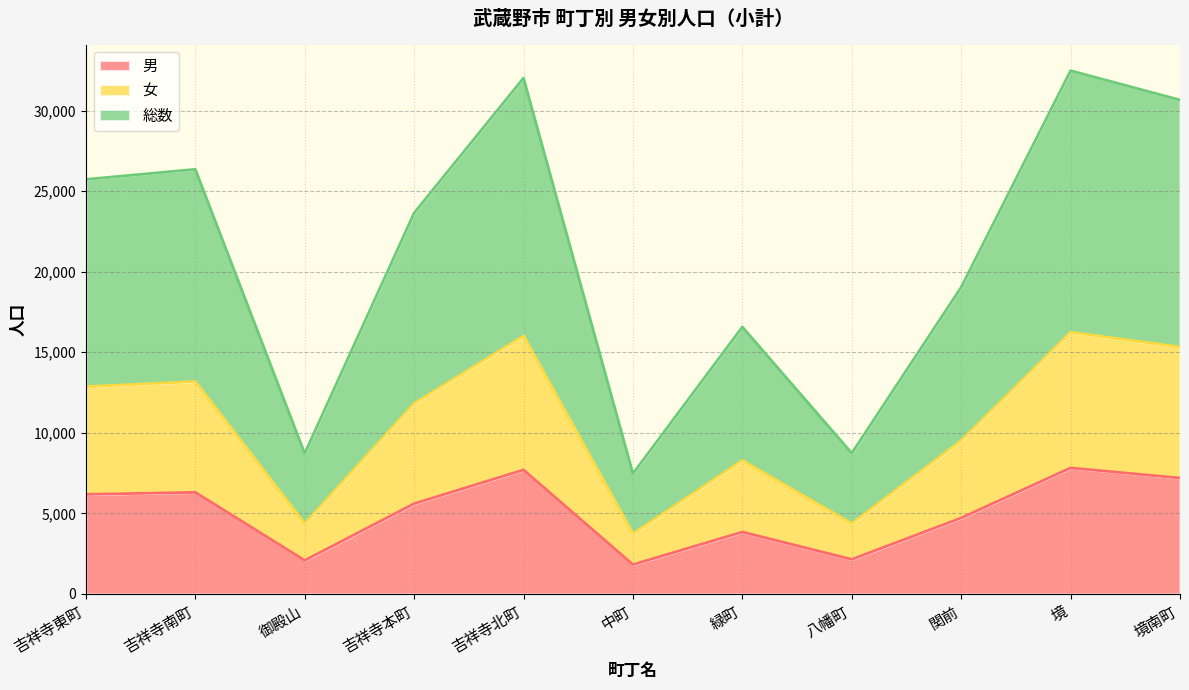

What are all the series names shown in the legend?

男, 女, 総数